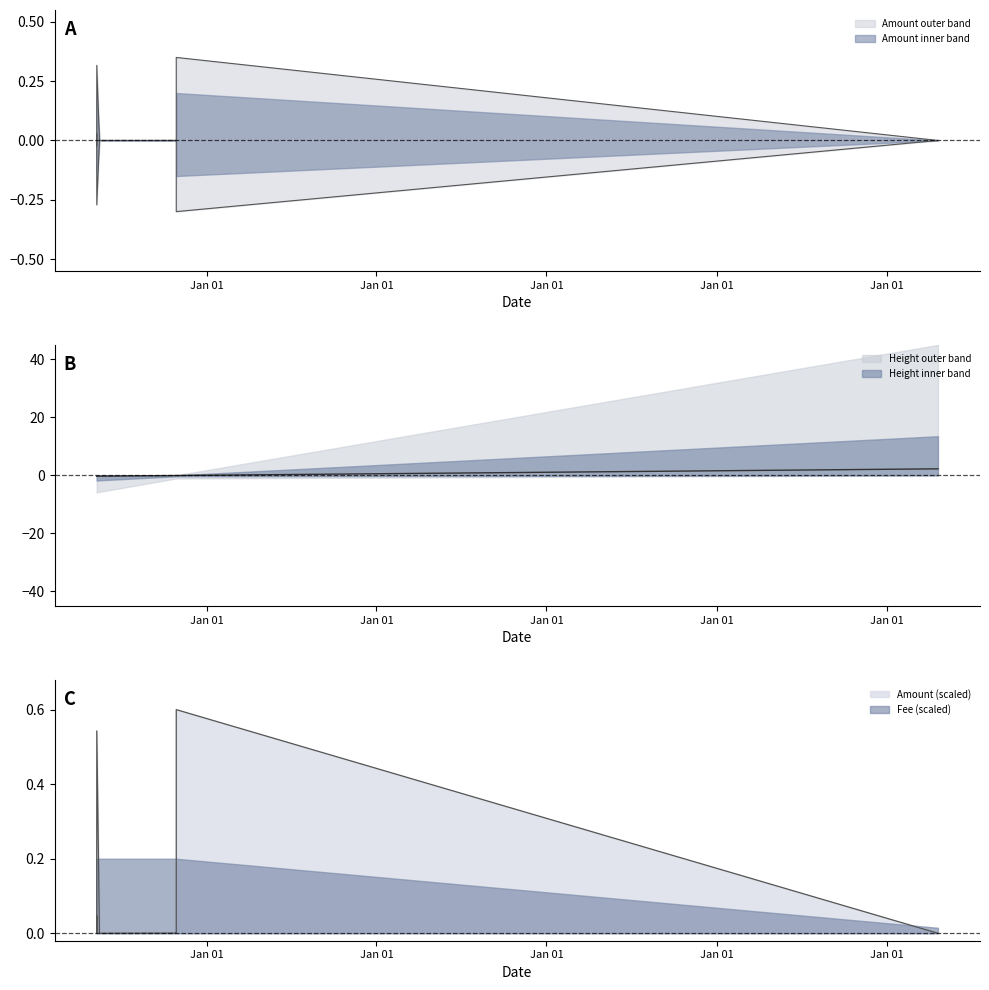

What is the total value across all series at 2017-10-27 19:22:21?

-0.1